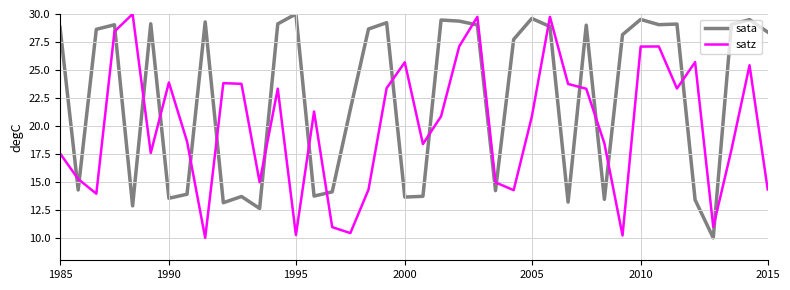

In satz, how many points are lower than both neighbors (excluding endpoints)?

11